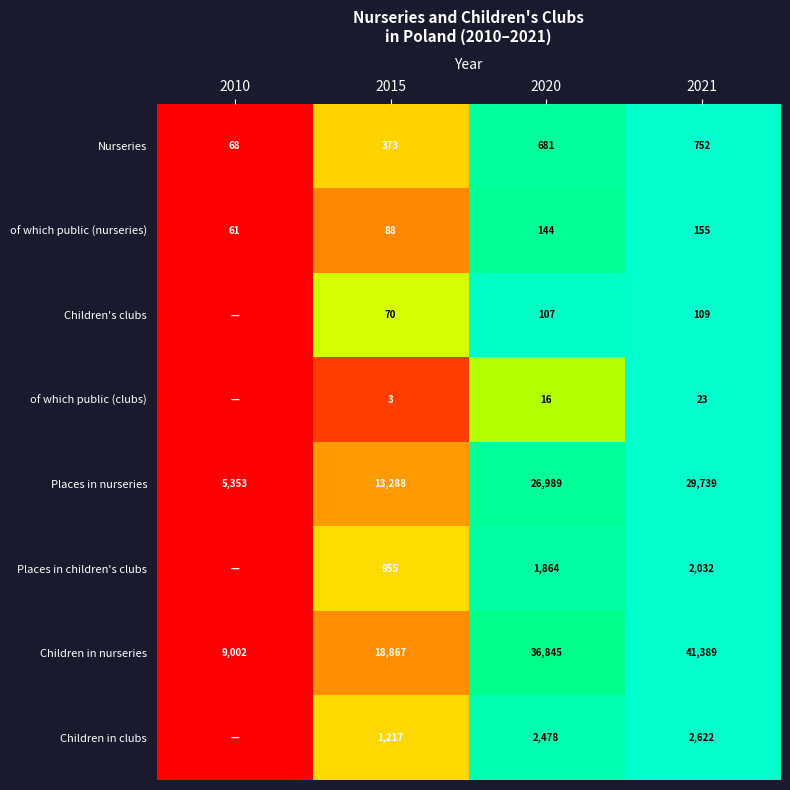

At which label does of which public (nurseries) reach its minimum?

2010